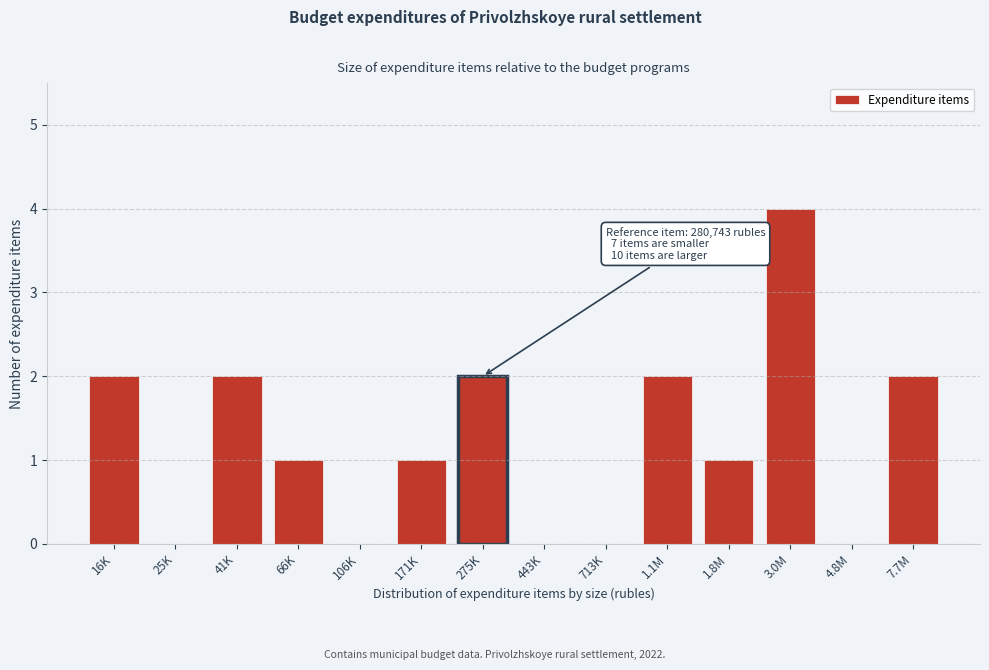

Reading right to left, list all the values displayed in this chart.

7.7M=2	4.8M=0	3.0M=4	1.8M=1	1.1M=2	713K=0	443K=0	275K=2	171K=1	106K=0	66K=1	41K=2	25K=0	16K=2